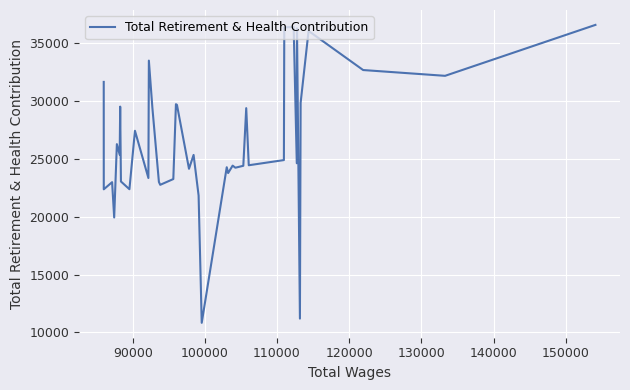

What is the minimum value shown in the chart?

10820